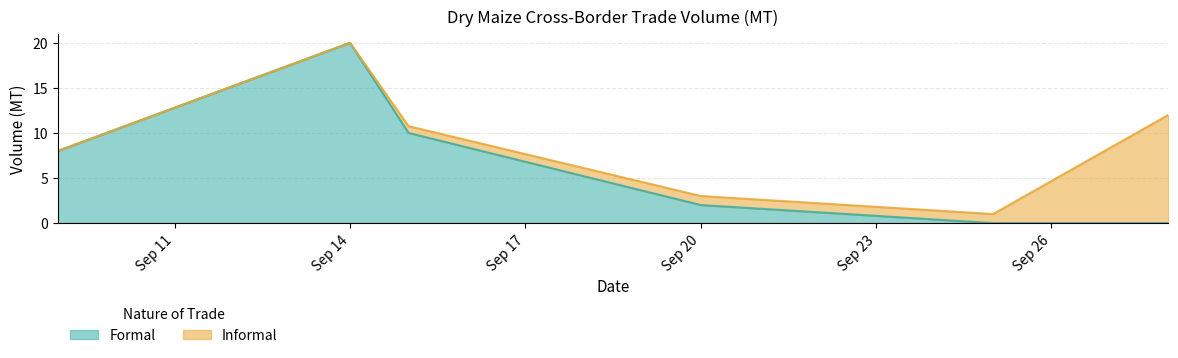

At which label does Formal reach its peak?

Sep 14